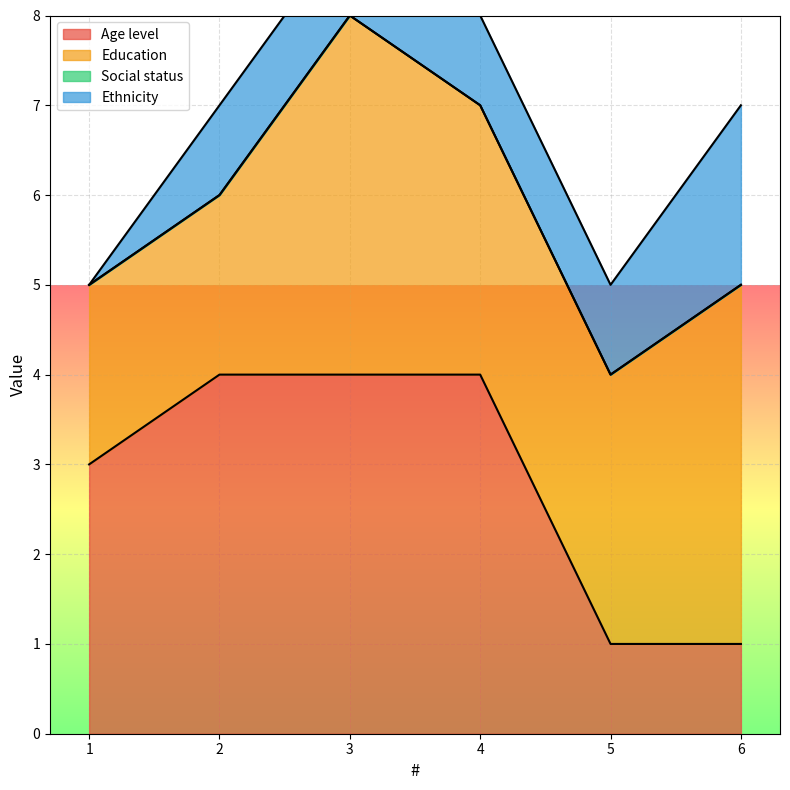

At which label does Ethnicity reach its minimum?

1